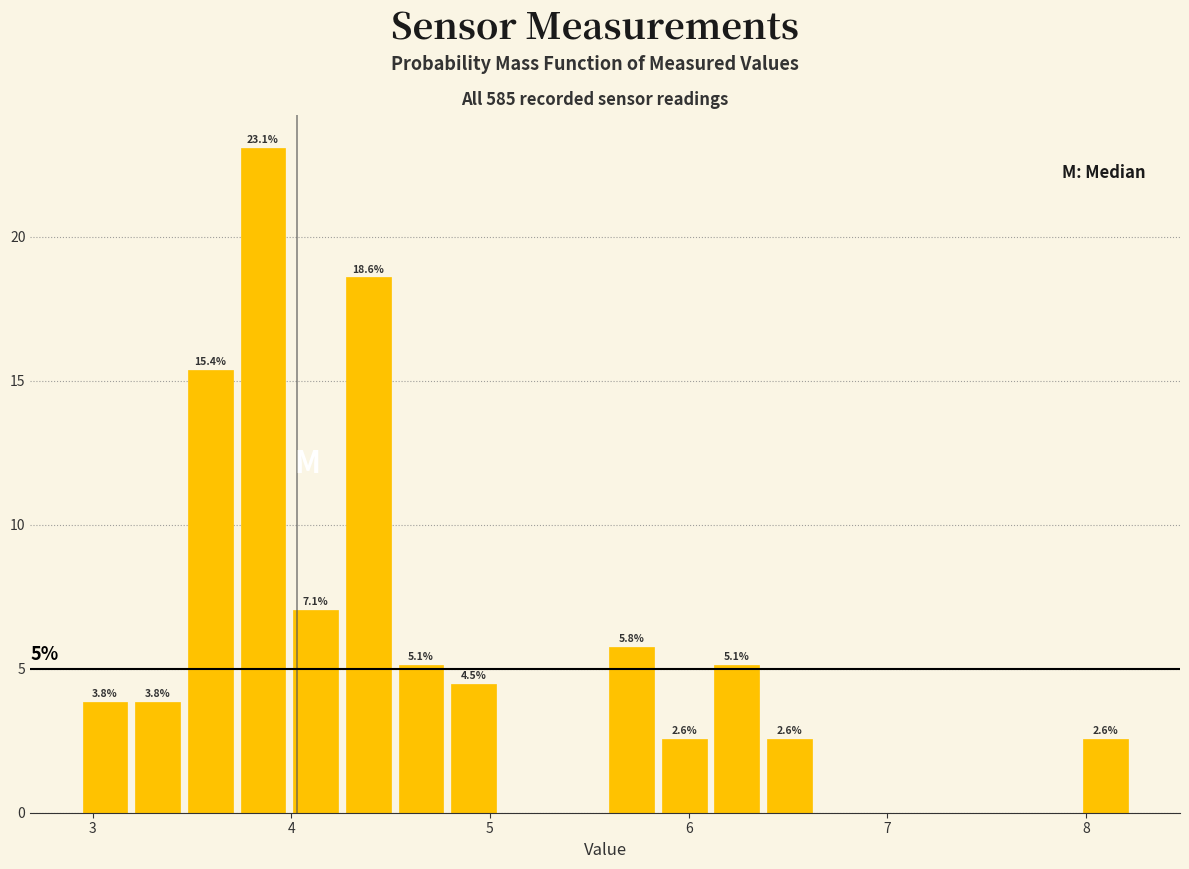

Read against the x-axis, roughly where is the centre of the tallest bar?

3.9